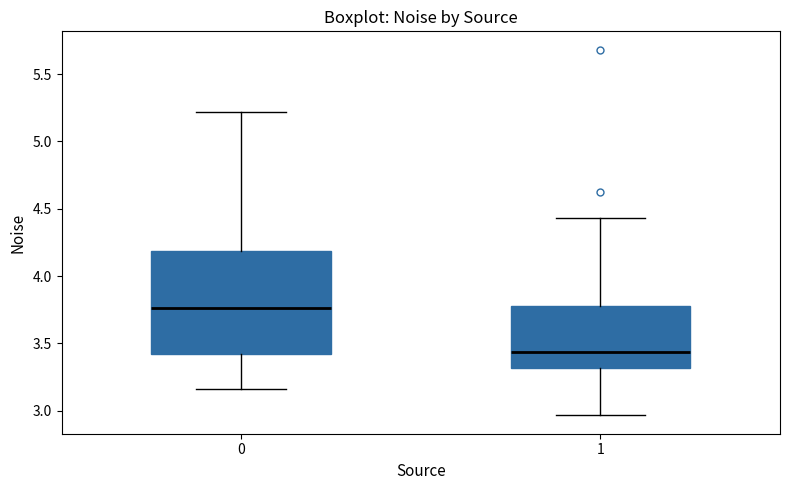

Which box has the highest median line?

0